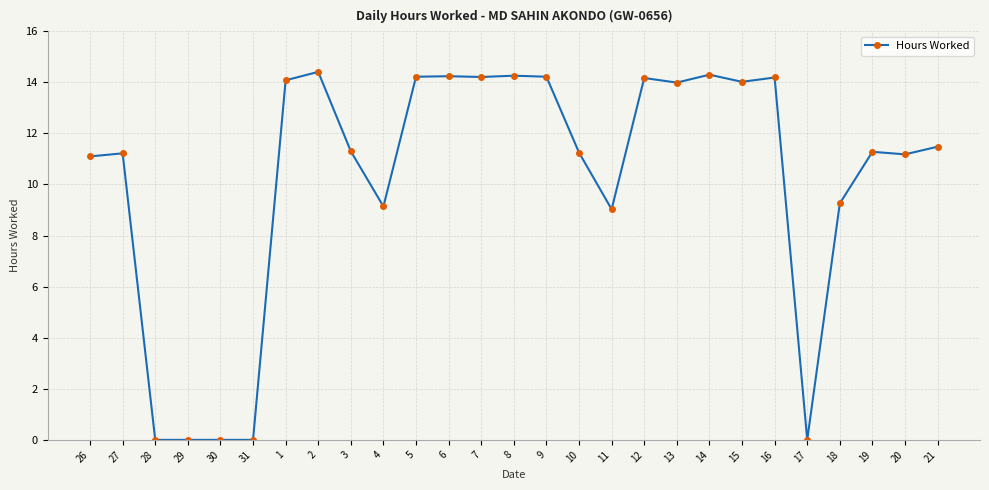

How many lines are shown in the chart?

1